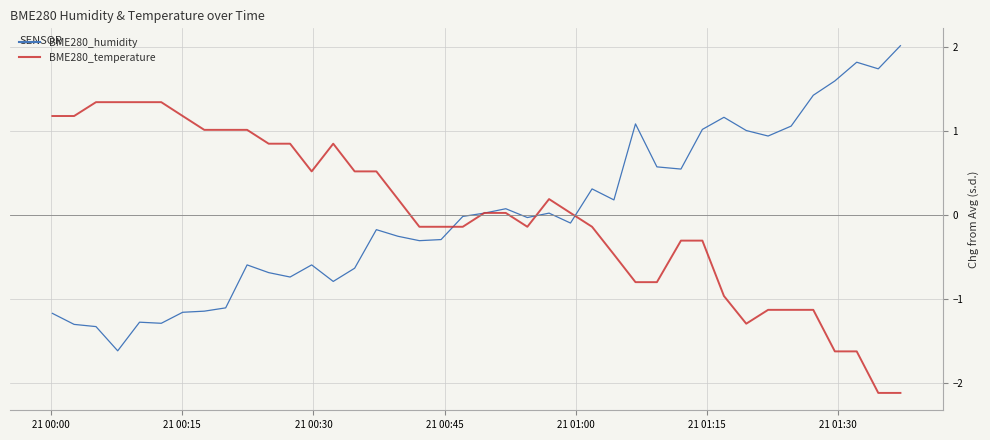

Rank the series by their maximum value, from highest to lowest.

BME280_humidity, BME280_temperature